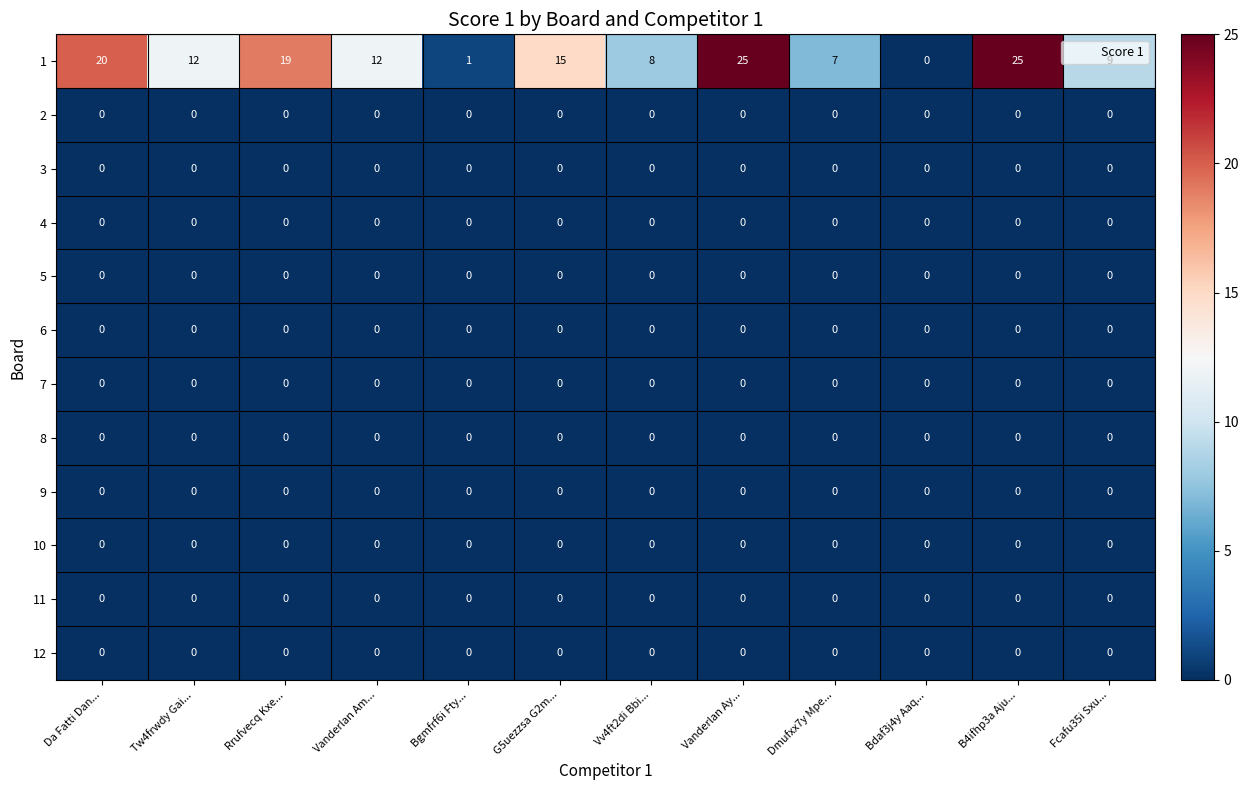

At how many categories does at least one series exceed 13?

5